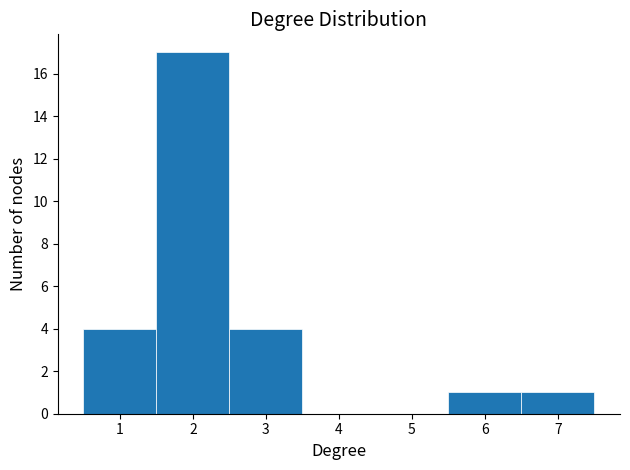

What is the height of the bar covering 0.5 to 1.5 on the x-axis? The values are not printed on the chart, so give them approximately, as read against the axis.

4